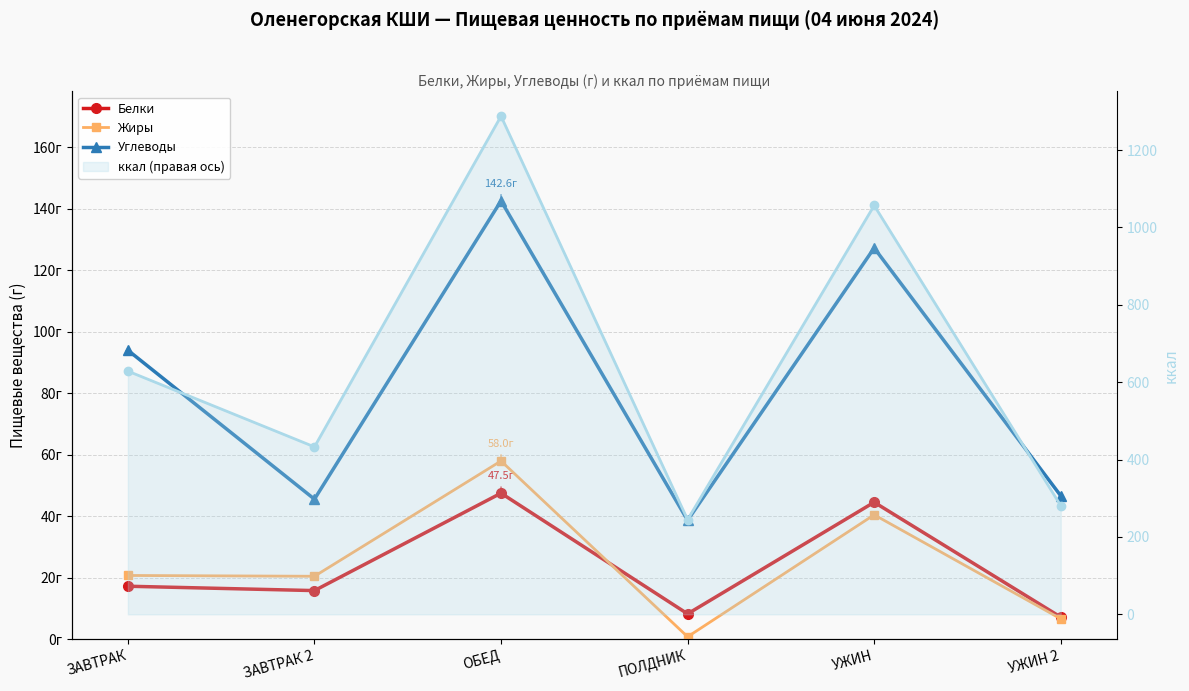

Which category has the lowest value across all series?

ПОЛДНИК